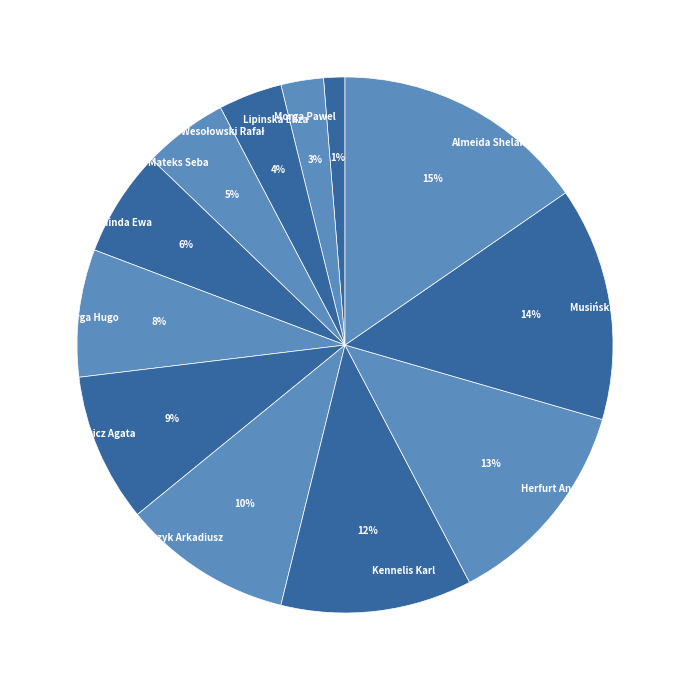

Between Herfurt Andrzej and Morga Pawel, which is larger?

Herfurt Andrzej